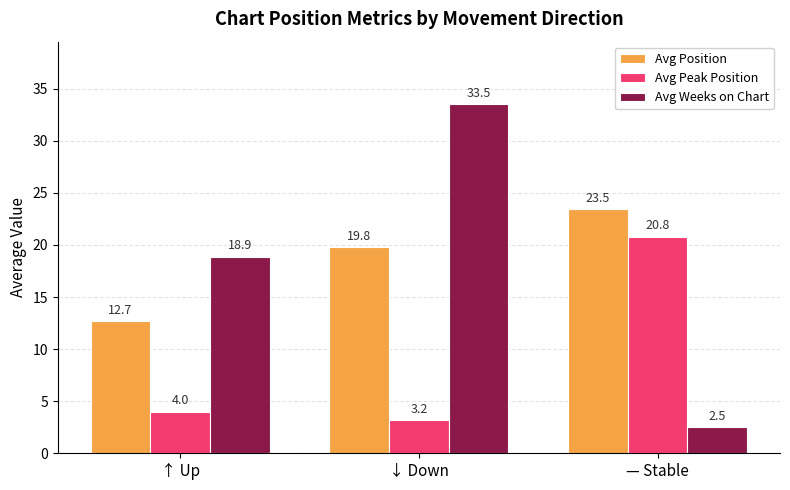

Reading left to right, transcribe all the data shown in this chart.

Avg Position: 12.7	19.8	23.5
Avg Peak Position: 4.0	3.2	20.8
Avg Weeks on Chart: 18.9	33.5	2.5